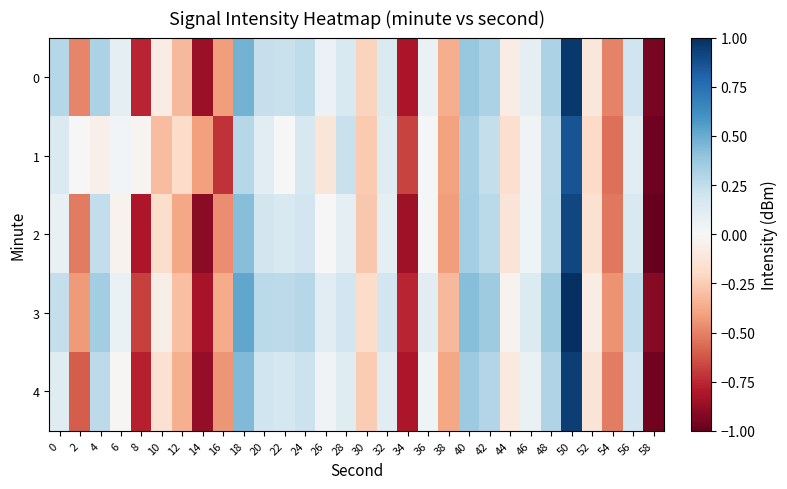

Which series has the largest total across all categories?

3